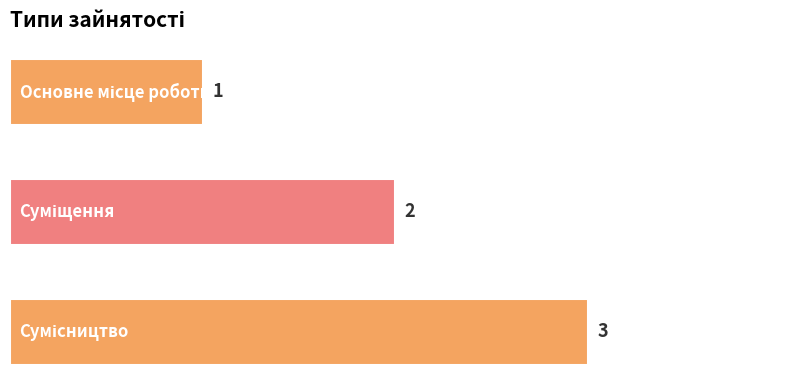

What is the sum of all values?

6